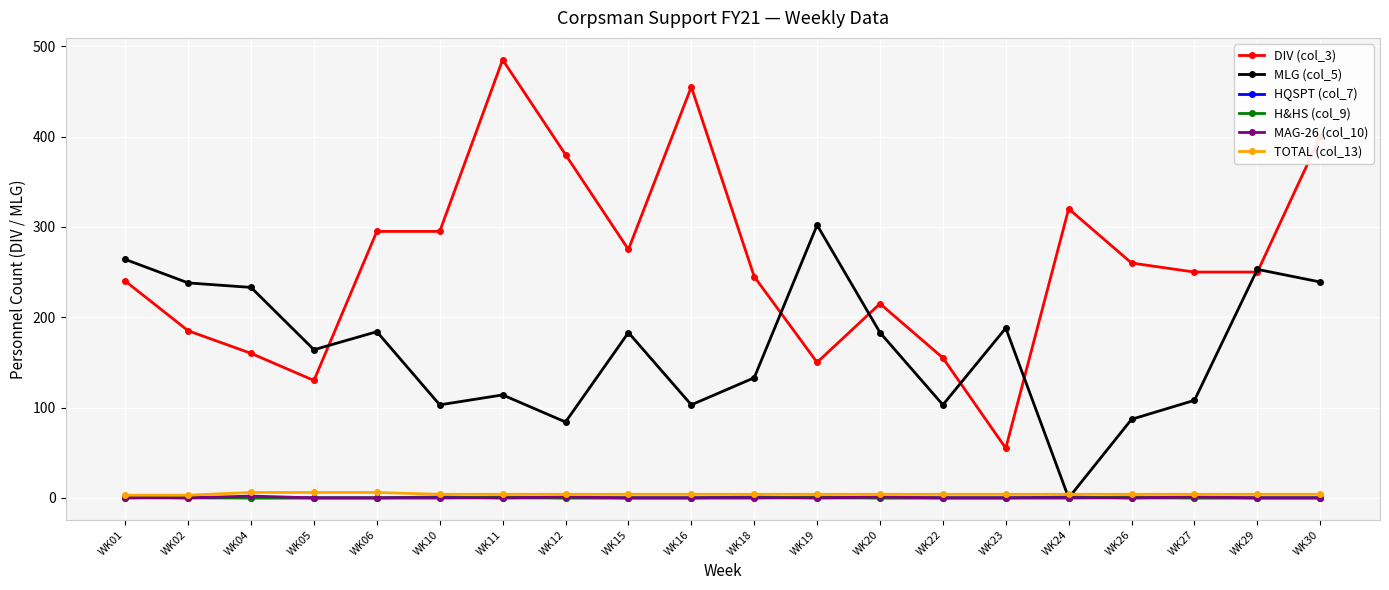

What is the maximum value shown in the chart?

485